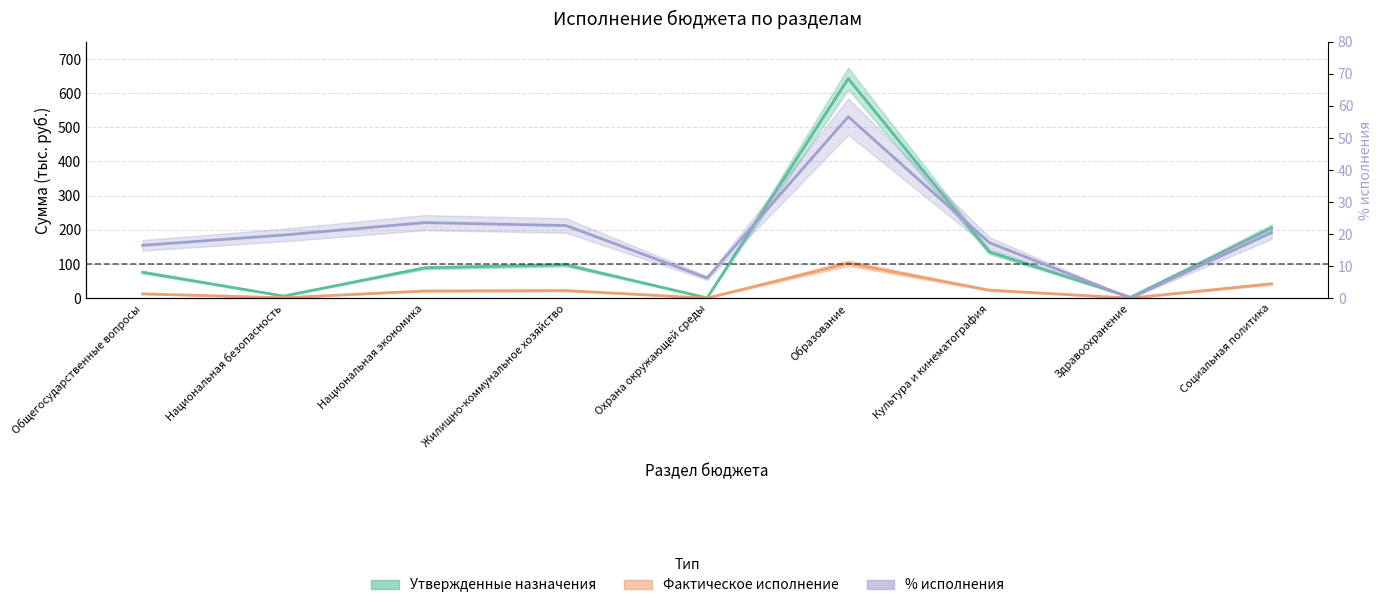

How many series are shown in this chart?

3